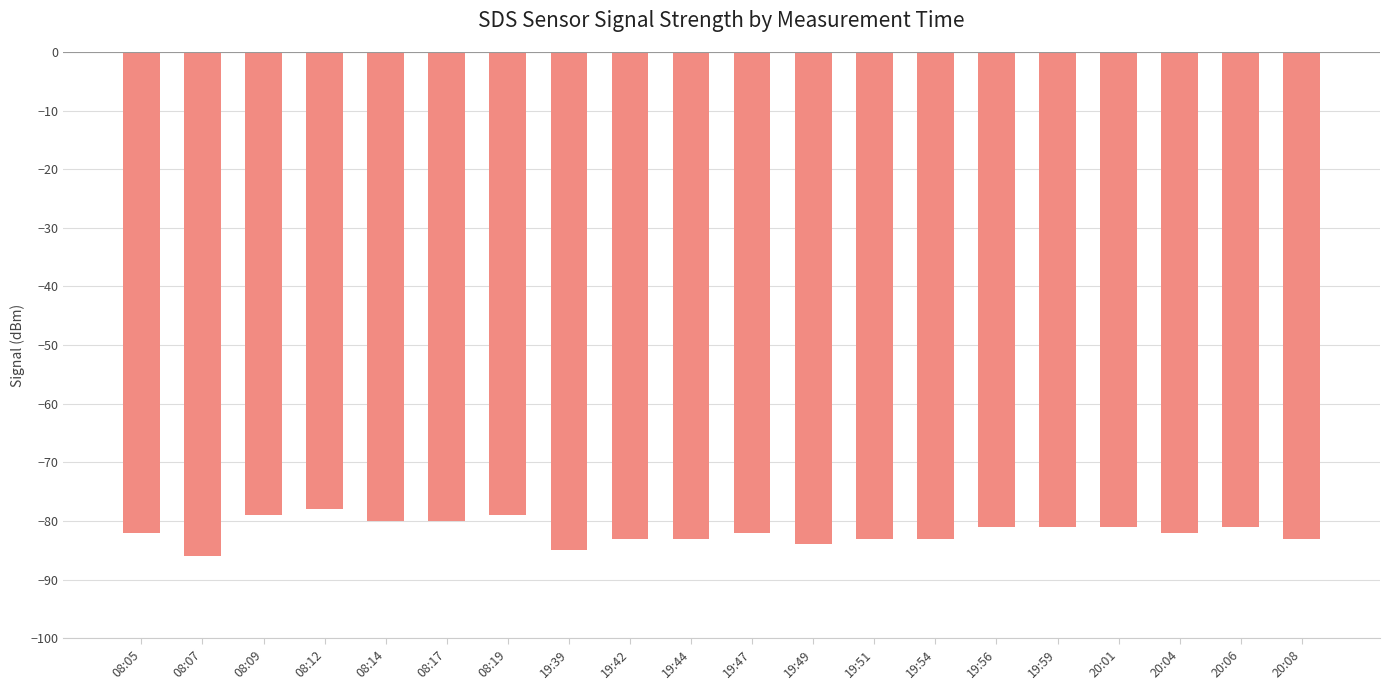

What is the sum of all values?

-1636